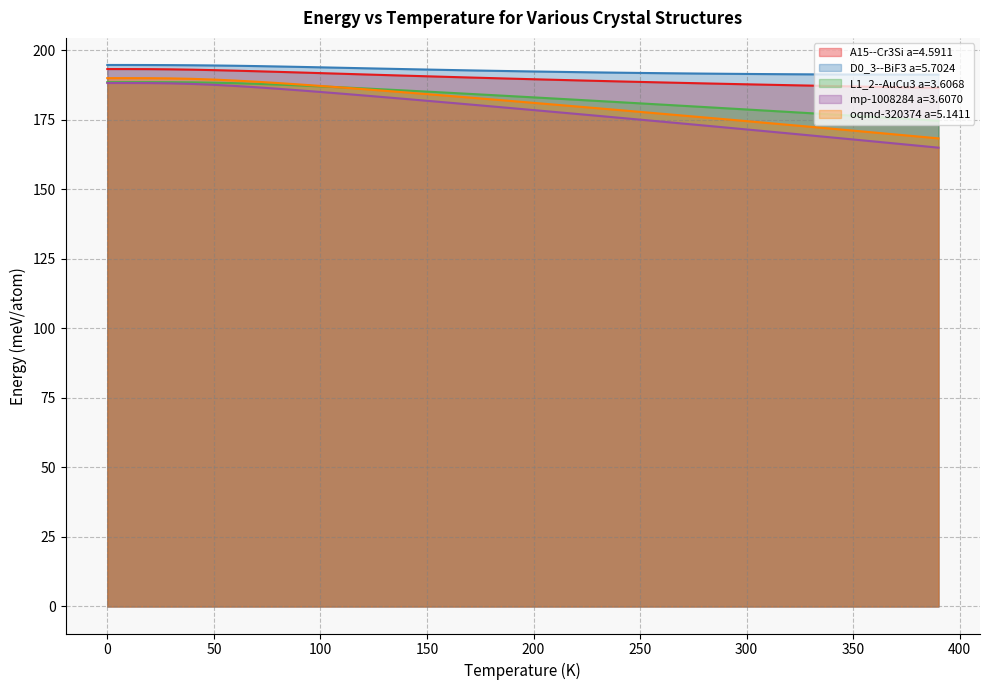

The mp-1008284 a=3.6070 series shows 172.9 at 280.0. True or false?

True